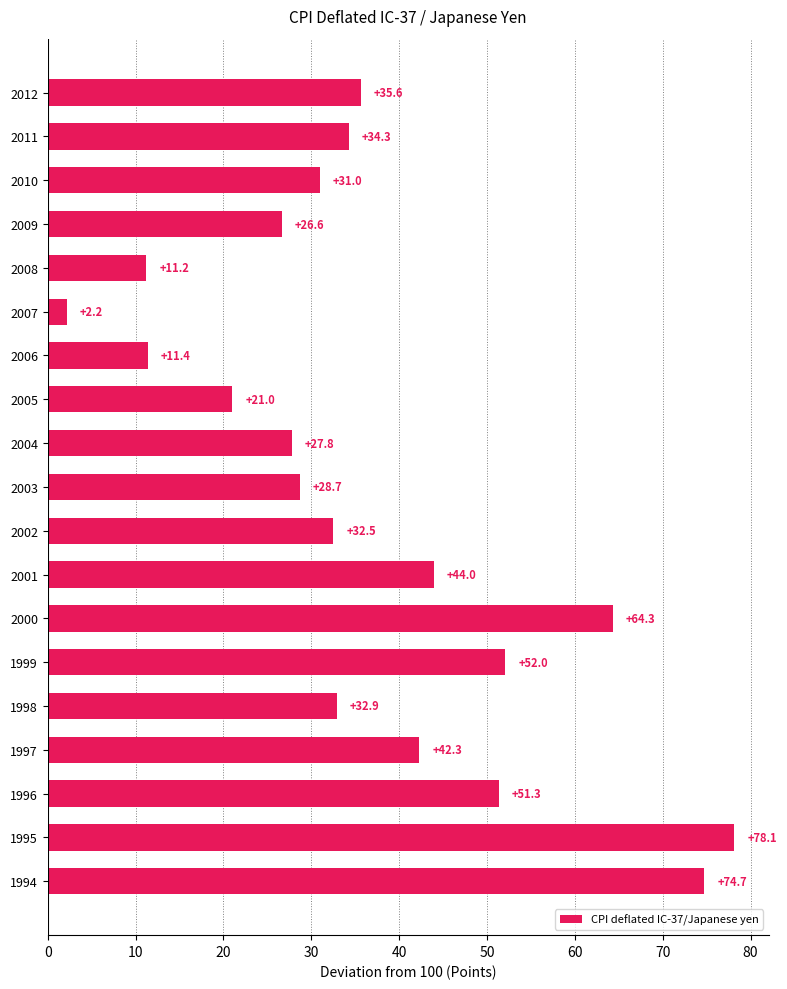

Reading top to bottom, list all the values displayed in this chart.

35.6	34.3	31.0	26.6	11.2	2.2	11.4	21.0	27.8	28.7	32.5	44.0	64.3	52.0	32.9	42.3	51.3	78.1	74.7